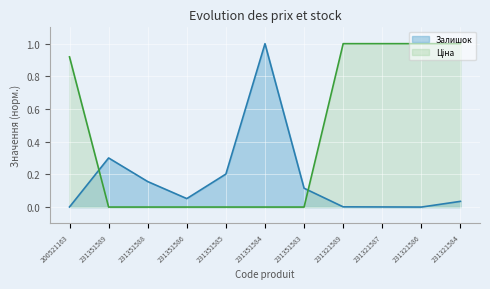

Which series ends up on top after the final intersection of Ціна and Залишок?

Ціна